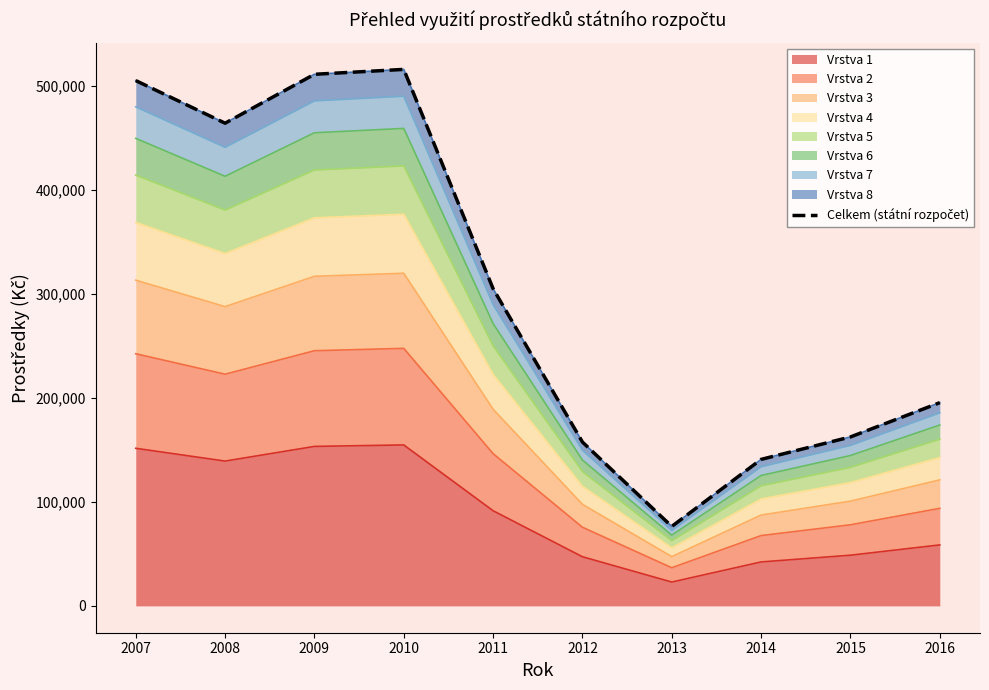

What is the sum of the values at 2014 and 2010?

656535